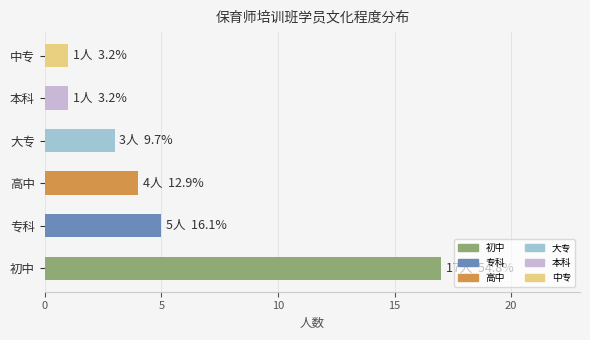

How many bars are there in total?

6